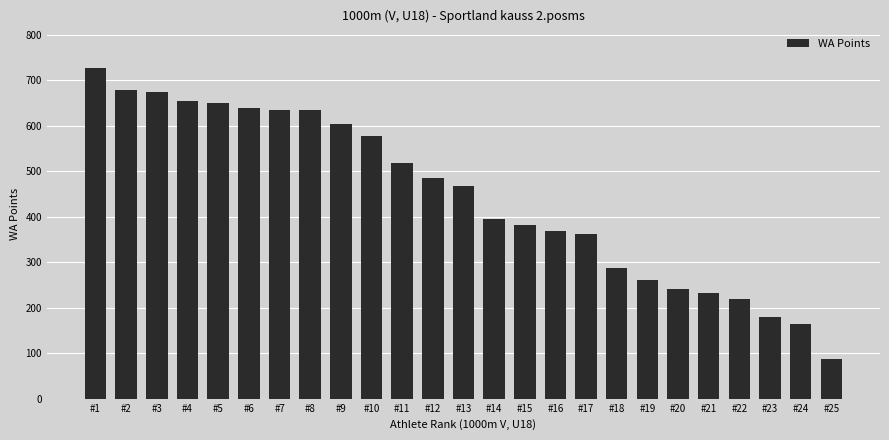

Reading left to right, list all the values displayed in this chart.

726	679	673	655	650	639	634	634	603	578	518	484	468	394	381	368	361	287	261	240	233	220	179	163	87